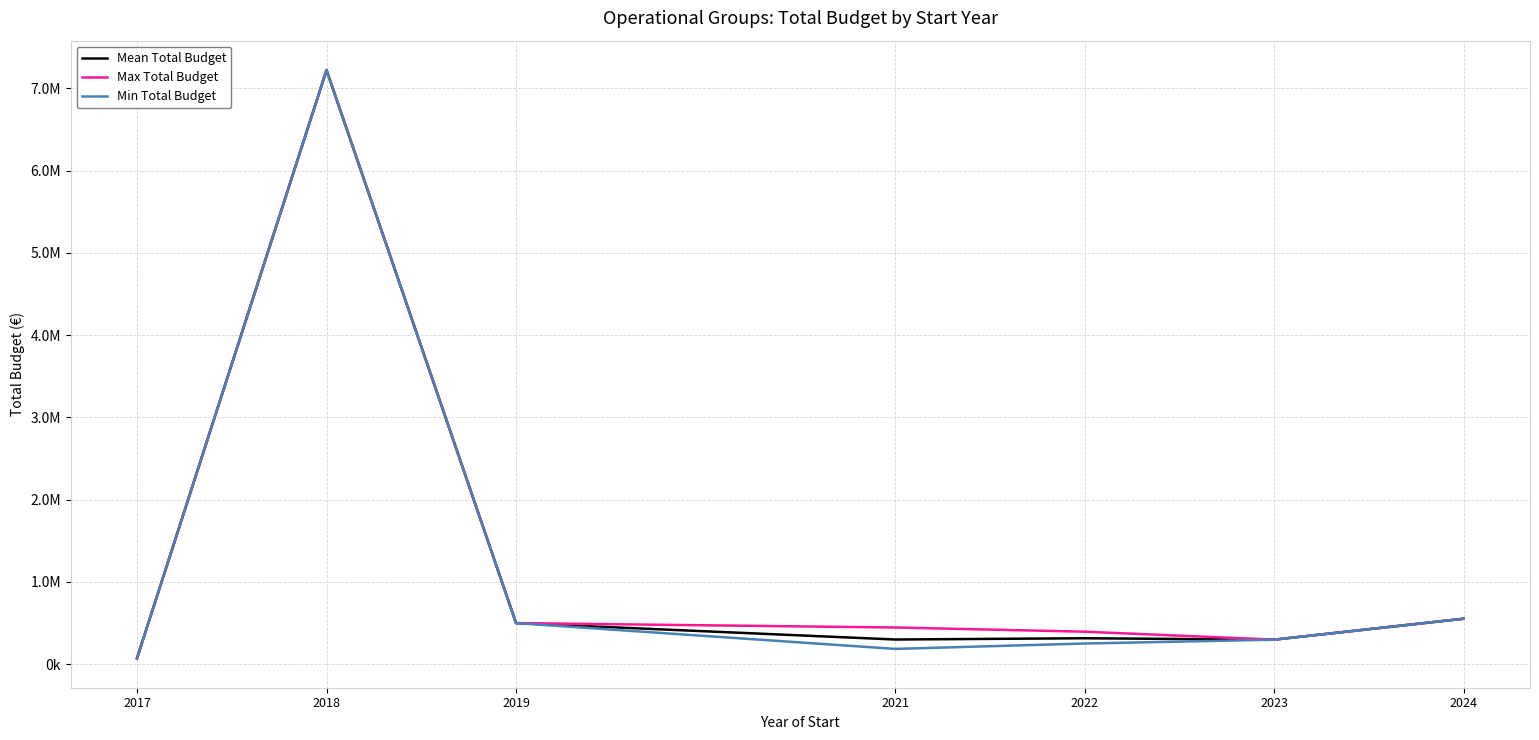

What are all the series names shown in the legend?

Mean Total Budget, Max Total Budget, Min Total Budget